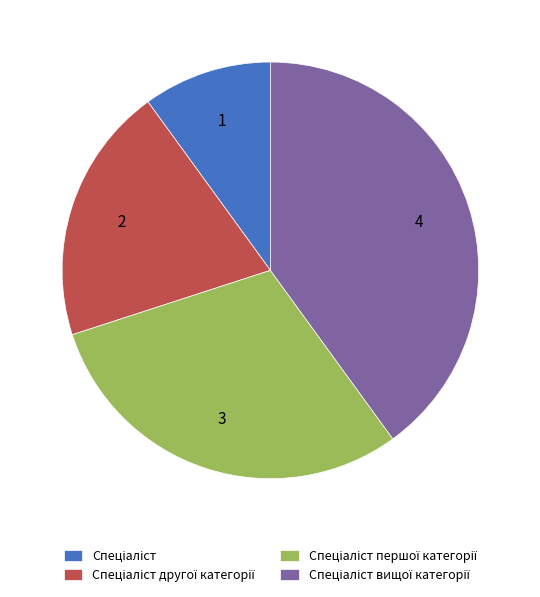

Does any single category account for the majority?

No